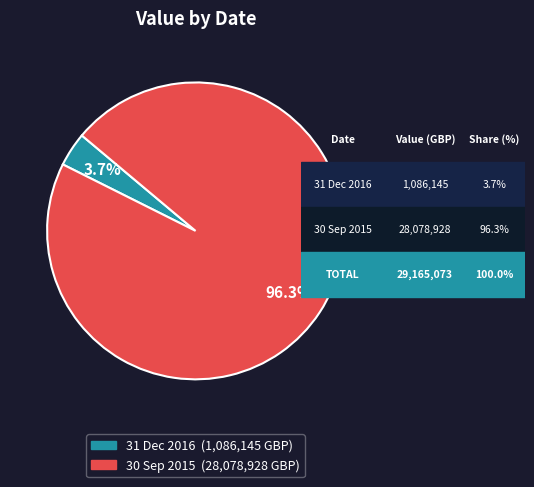

Which has a higher value, 31 Dec 2016 or 30 Sep 2015?

30 Sep 2015